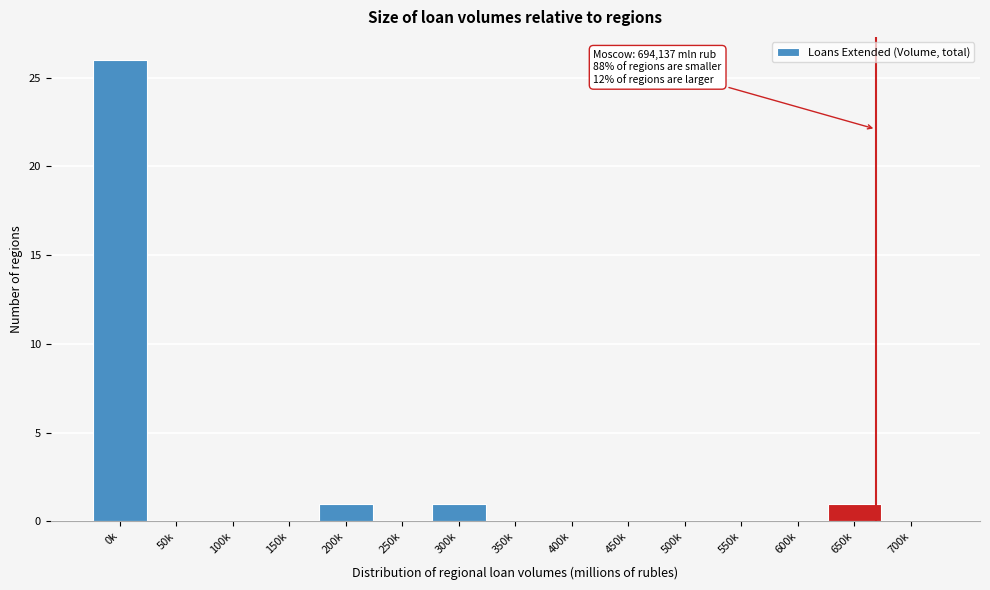

Reading left to right, list all the values displayed in this chart.

0k=26	50k=0	100k=0	150k=0	200k=1	250k=0	300k=1	350k=0	400k=0	450k=0	500k=0	550k=0	600k=0	650k=1	700k=0